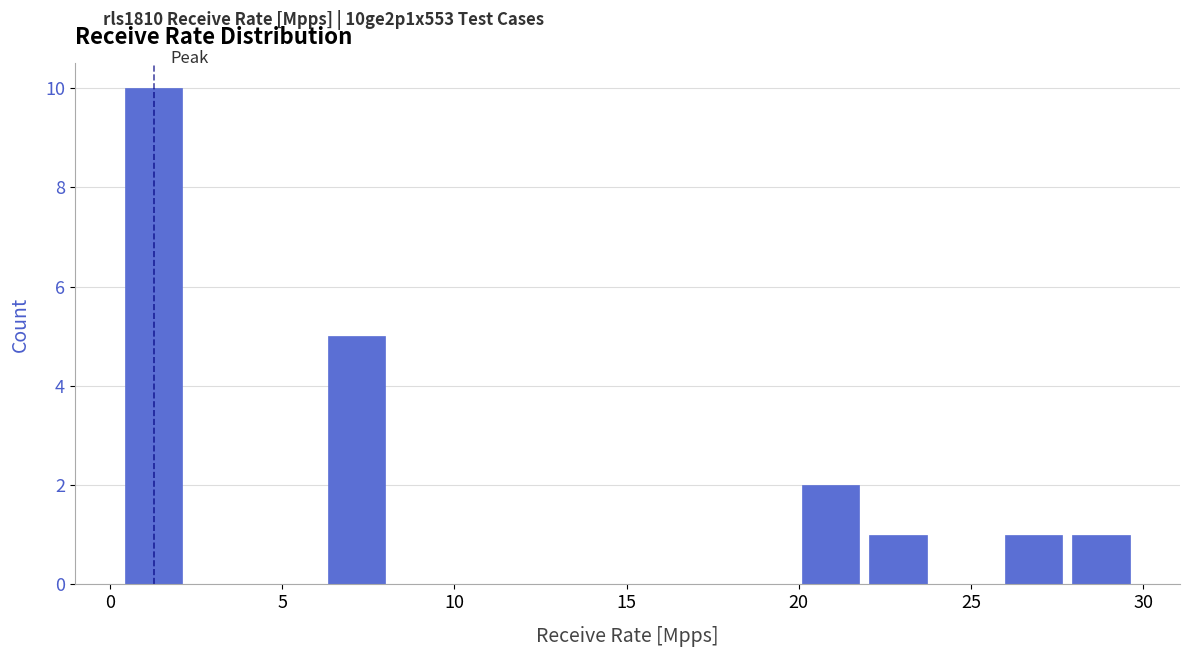

Around what value on the x-axis is the tallest bar? Give the approximate position of its centre, as read against the axis.

1.5